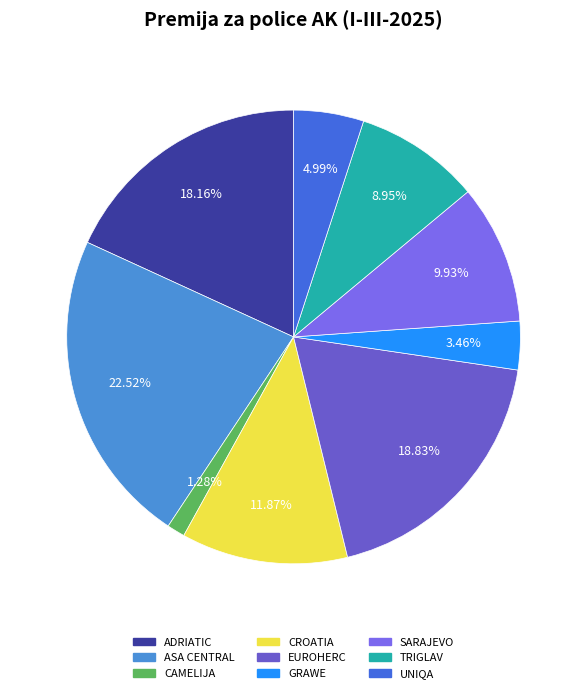

To the nearest percent, what is the difference between the EUROHERC and CROATIA slice percentages?

7%